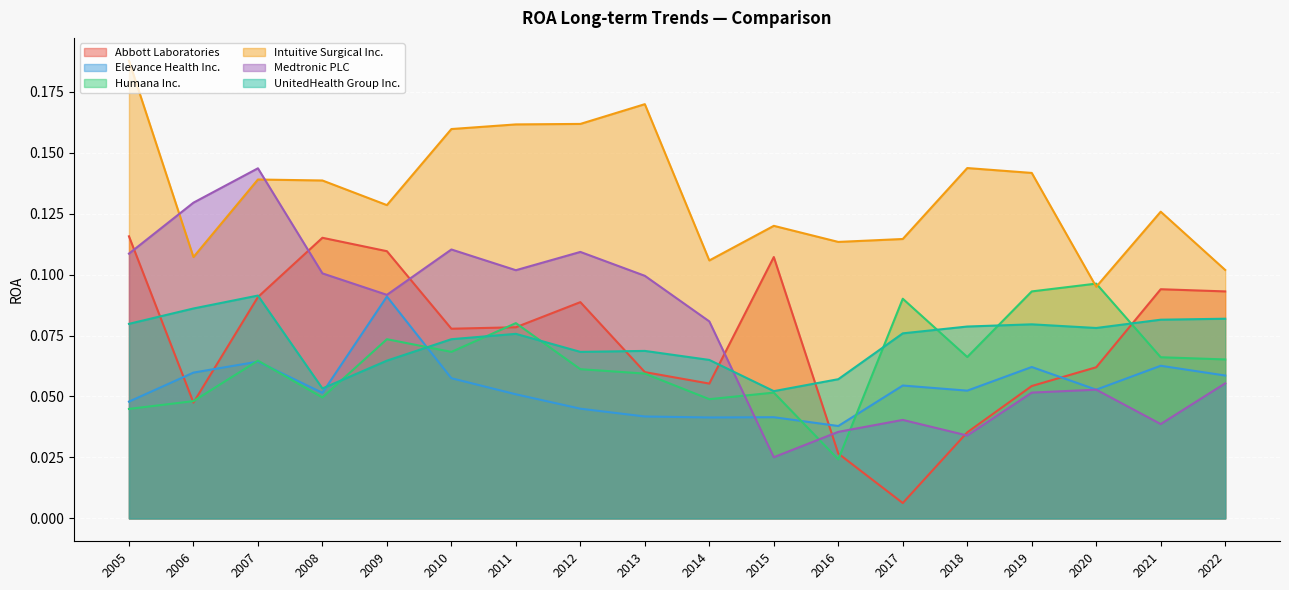

True or false: Intuitive Surgical Inc. and UnitedHealth Group Inc. cross at least once.

False